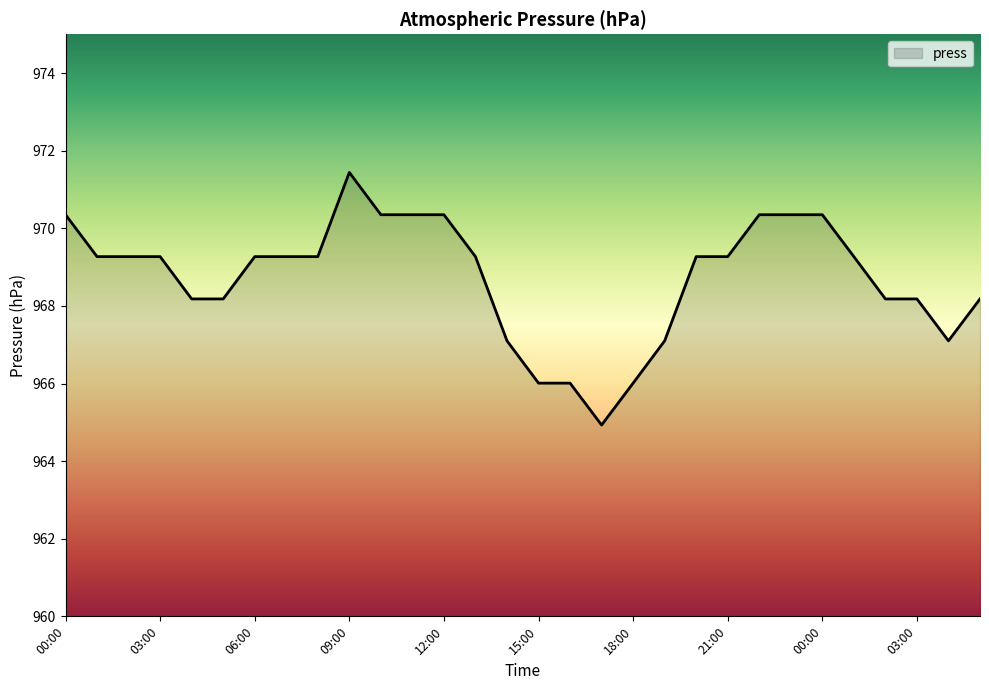

What is the smallest value displayed?

964.9